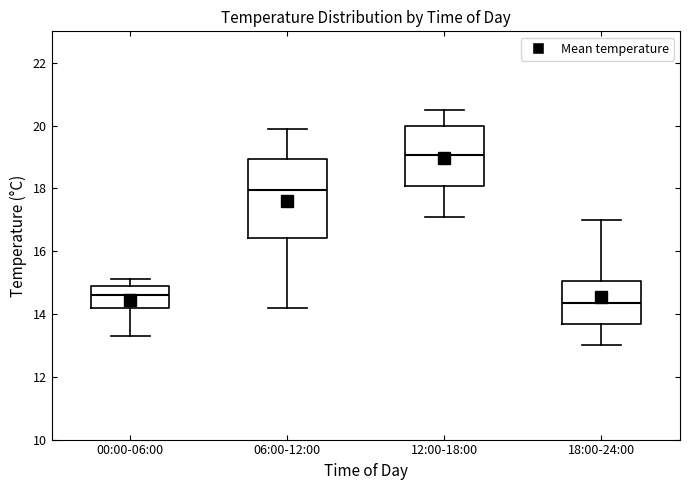

Where does the median line of the box for 06:00-12:00 sit on the y-axis? The values are not printed on the chart, so give them approximately, as read against the axis.

18.0